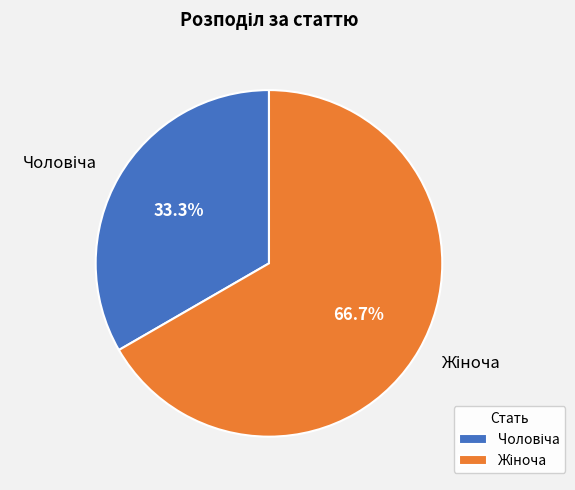

Does any single category account for the majority?

Yes